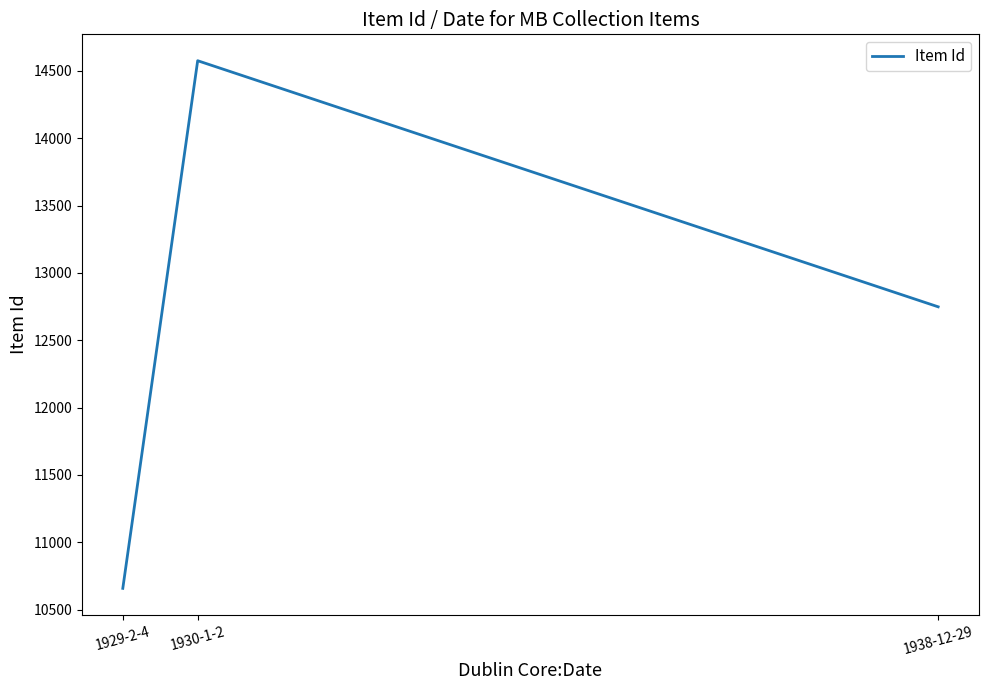

Count the number of data series in this chart.

1